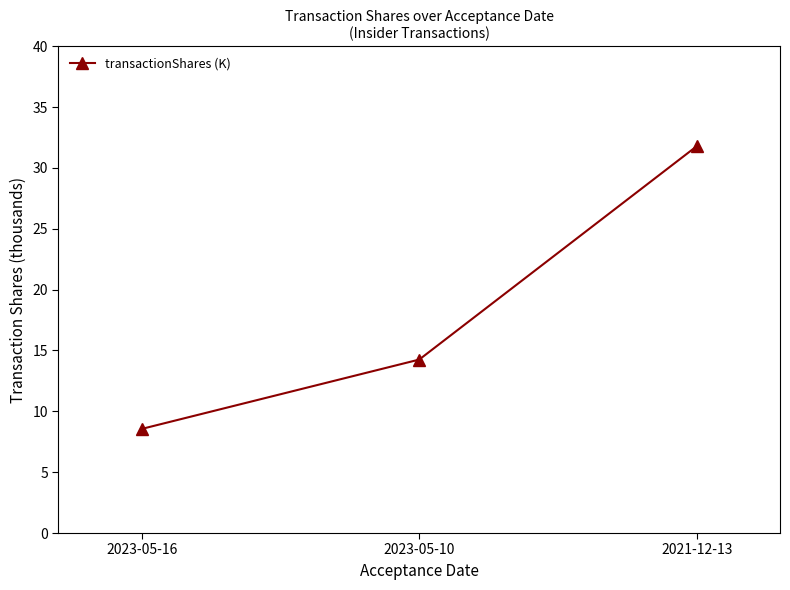

List the labels in order of value, largest first.

2021-12-13, 2023-05-10, 2023-05-16